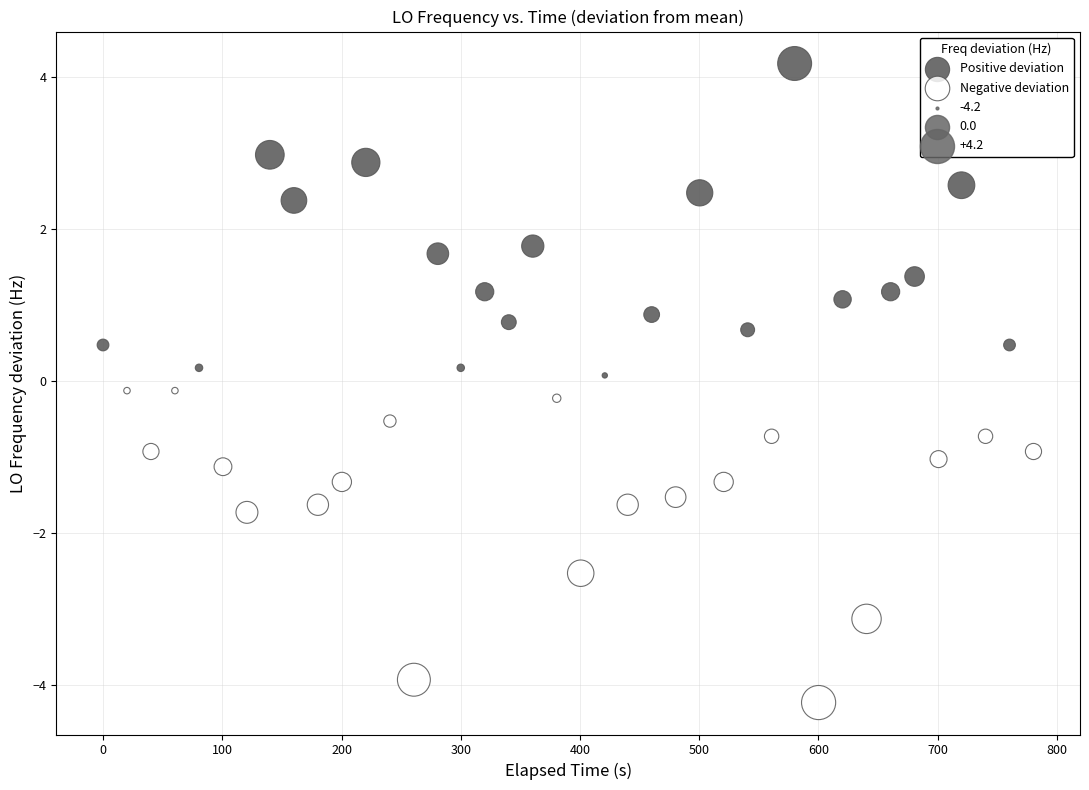

Which series contains the lowest Y value?

Negative deviation